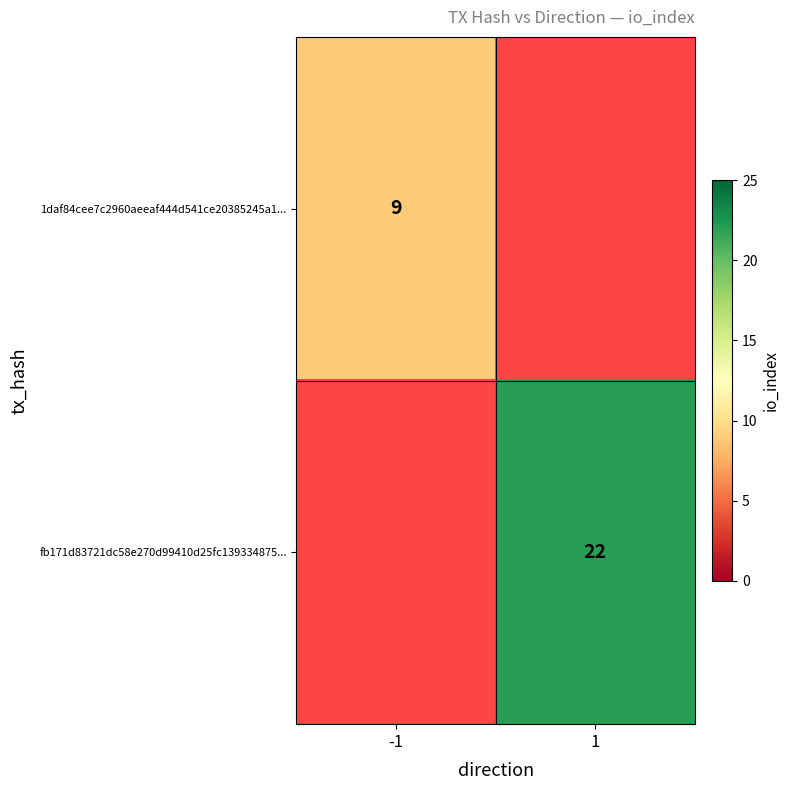

The fb171d83721dc58e270d99410d25fc139334875... series shows 13 at 1. True or false?

False